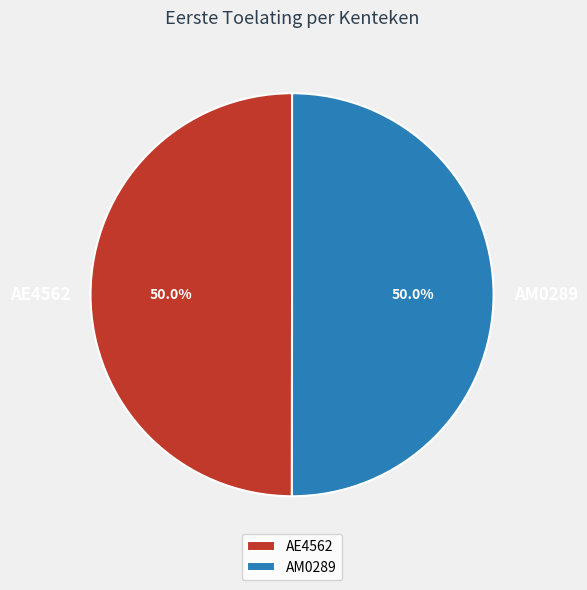

Is it true that AM0289 is 50% of the pie?

True